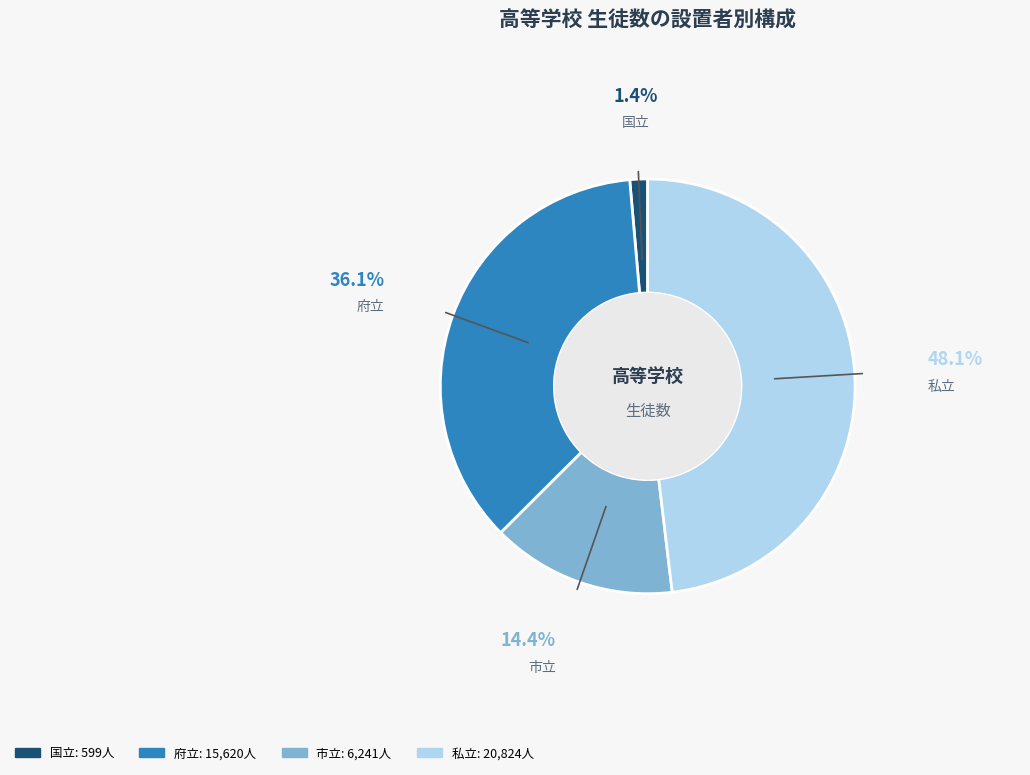

To the nearest percent, what is the difference between the largest and smallest slice percentages?

47%